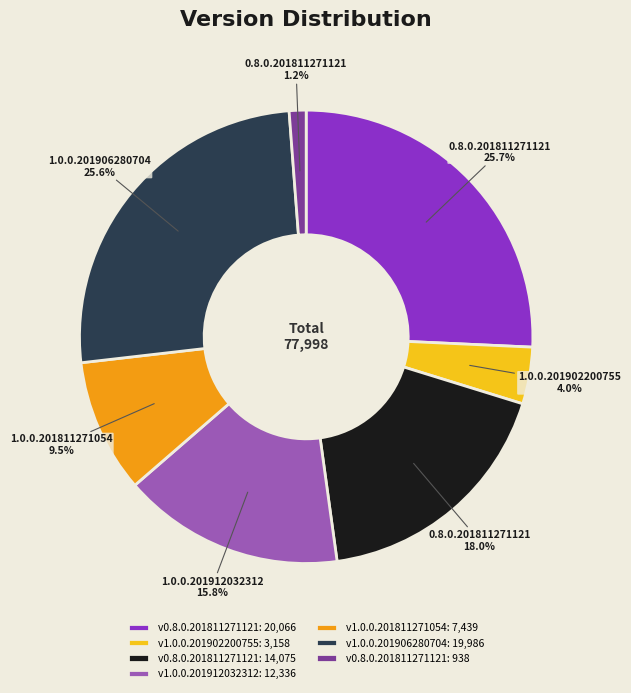

Is there a majority slice in this chart?

No